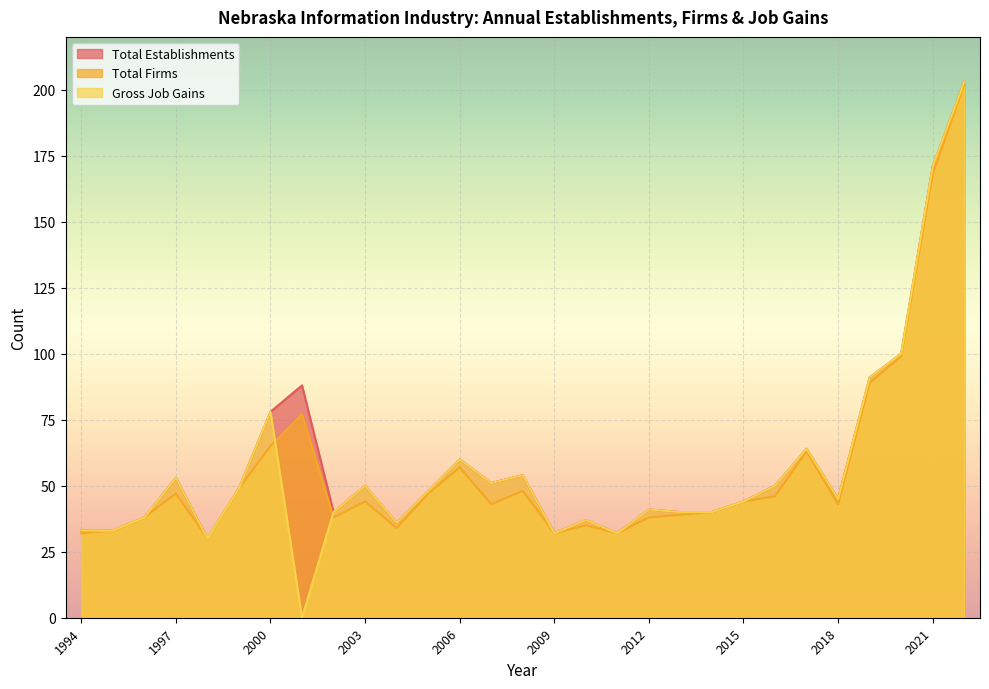

How many lines are shown in the chart?

3